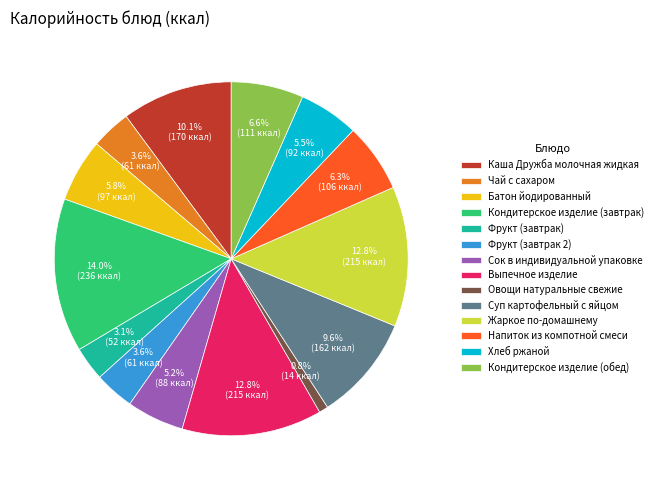

Do Кондитерское изделие (завтрак) and Напиток из компотной смеси together represent more than half of the pie?

No